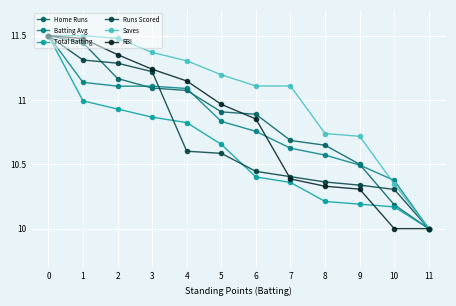

At which label does Runs Scored reach its minimum?

11